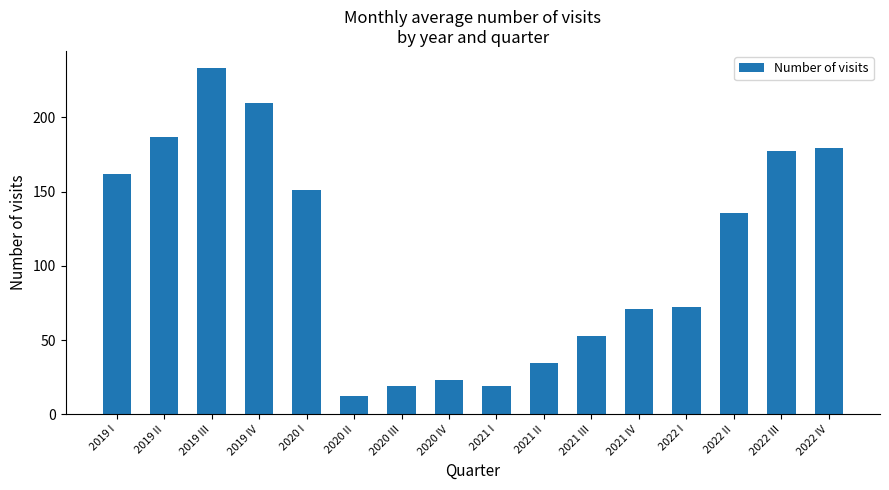

Approximately how many times larger is the value at 2020 IV compared to 2019 III?

0.1